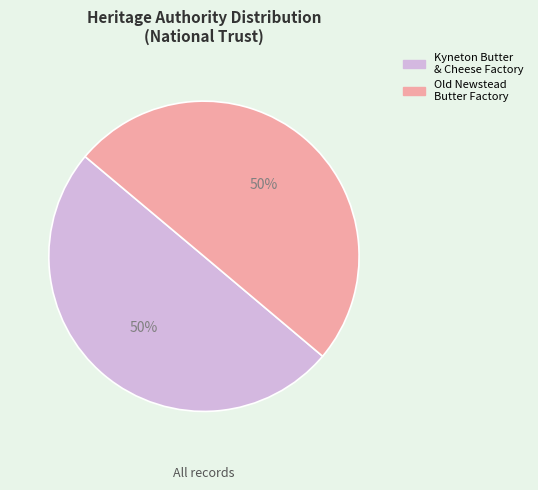

To the nearest percent, what is the average slice percentage?

50%